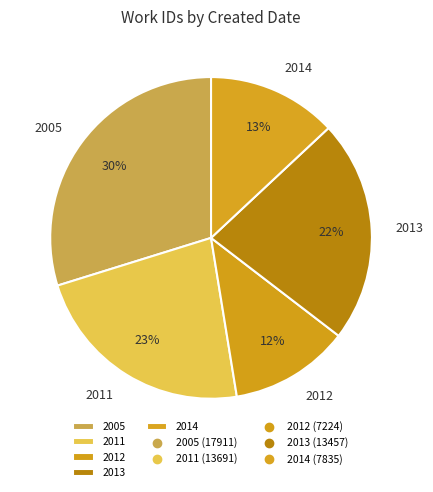

How many segments does this pie chart have?

5